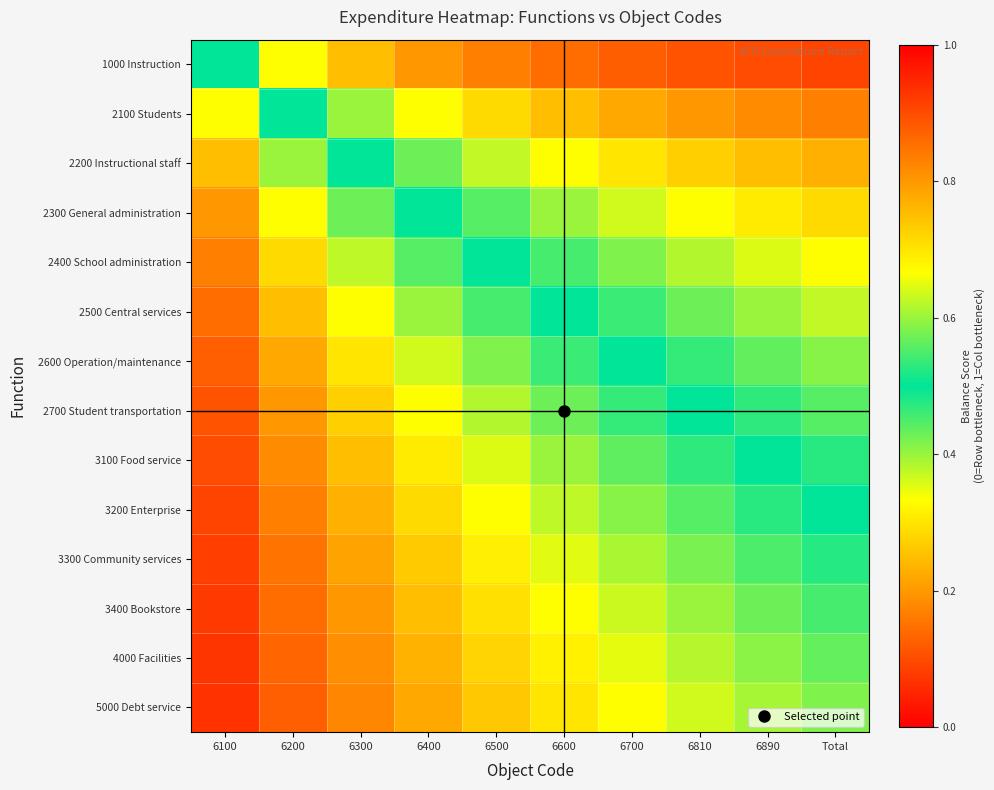

Reading left to right, transcribe all the data shown in this chart.

1000 Instruction: 6100=0.5	6200=0.7	6300=0.8	6400=0.8	6500=0.8	6600=0.9	6700=0.9	6810=0.9	6890=0.9	Total=0.9
2100 Students: 6100=0.3	6200=0.5	6300=0.6	6400=0.7	6500=0.7	6600=0.8	6700=0.8	6810=0.8	6890=0.8	Total=0.8
2200 Instructional staff: 6100=0.2	6200=0.4	6300=0.5	6400=0.6	6500=0.6	6600=0.7	6700=0.7	6810=0.7	6890=0.8	Total=0.8
2300 General administration: 6100=0.2	6200=0.3	6300=0.4	6400=0.5	6500=0.6	6600=0.6	6700=0.6	6810=0.7	6890=0.7	Total=0.7
2400 School administration: 6100=0.2	6200=0.3	6300=0.4	6400=0.4	6500=0.5	6600=0.5	6700=0.6	6810=0.6	6890=0.6	Total=0.7
2500 Central services: 6100=0.1	6200=0.2	6300=0.3	6400=0.4	6500=0.5	6600=0.5	6700=0.5	6810=0.6	6890=0.6	Total=0.6
2600 Operation/maintenance: 6100=0.1	6200=0.2	6300=0.3	6400=0.4	6500=0.4	6600=0.5	6700=0.5	6810=0.5	6890=0.6	Total=0.6
2700 Student transportation: 6100=0.1	6200=0.2	6300=0.3	6400=0.3	6500=0.4	6600=0.4	6700=0.5	6810=0.5	6890=0.5	Total=0.6
3100 Food service: 6100=0.1	6200=0.2	6300=0.2	6400=0.3	6500=0.4	6600=0.4	6700=0.4	6810=0.5	6890=0.5	Total=0.5
3200 Enterprise: 6100=0.1	6200=0.2	6300=0.2	6400=0.3	6500=0.3	6600=0.4	6700=0.4	6810=0.4	6890=0.5	Total=0.5
3300 Community services: 6100=0.1	6200=0.2	6300=0.2	6400=0.3	6500=0.3	6600=0.4	6700=0.4	6810=0.4	6890=0.5	Total=0.5
3400 Bookstore: 6100=0.1	6200=0.1	6300=0.2	6400=0.2	6500=0.3	6600=0.3	6700=0.4	6810=0.4	6890=0.4	Total=0.5
4000 Facilities: 6100=0.1	6200=0.1	6300=0.2	6400=0.2	6500=0.3	6600=0.3	6700=0.3	6810=0.4	6890=0.4	Total=0.4
5000 Debt service: 6100=0.1	6200=0.1	6300=0.2	6400=0.2	6500=0.3	6600=0.3	6700=0.3	6810=0.4	6890=0.4	Total=0.4